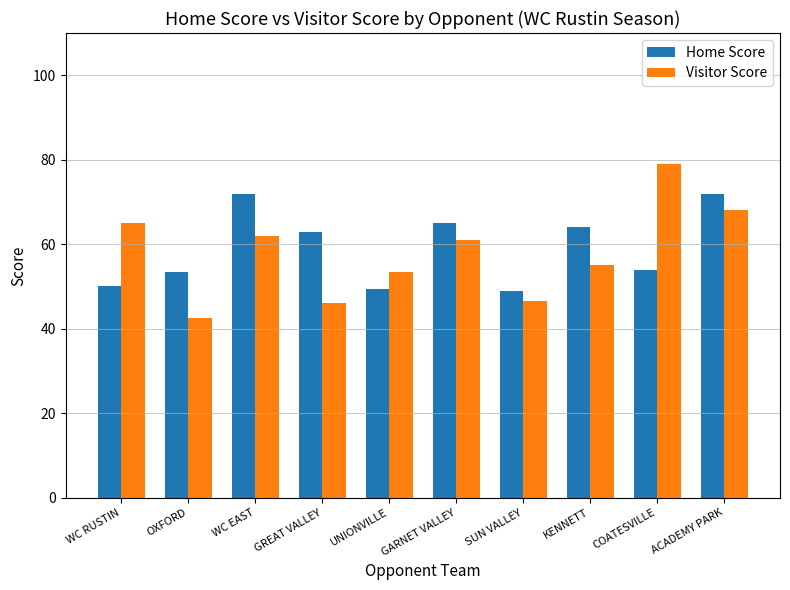

At which label is Home Score closest to 60?

GREAT VALLEY